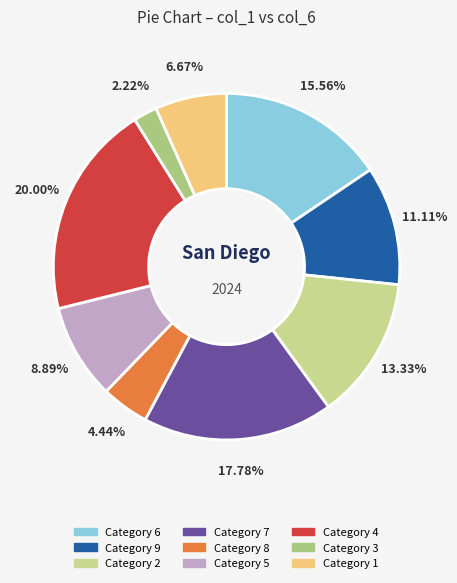

How many slices are in this pie chart?

9